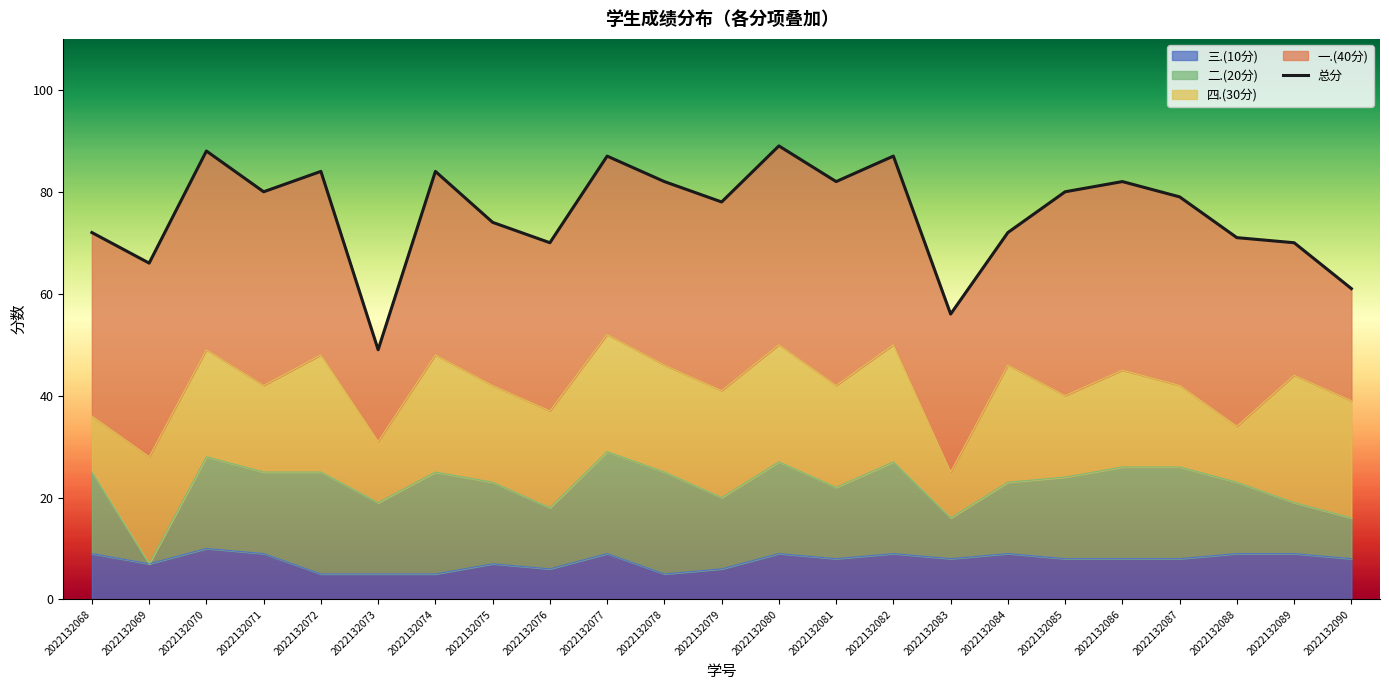

True or false: 三.(10分) has a value of 5 at 2022132073.

True